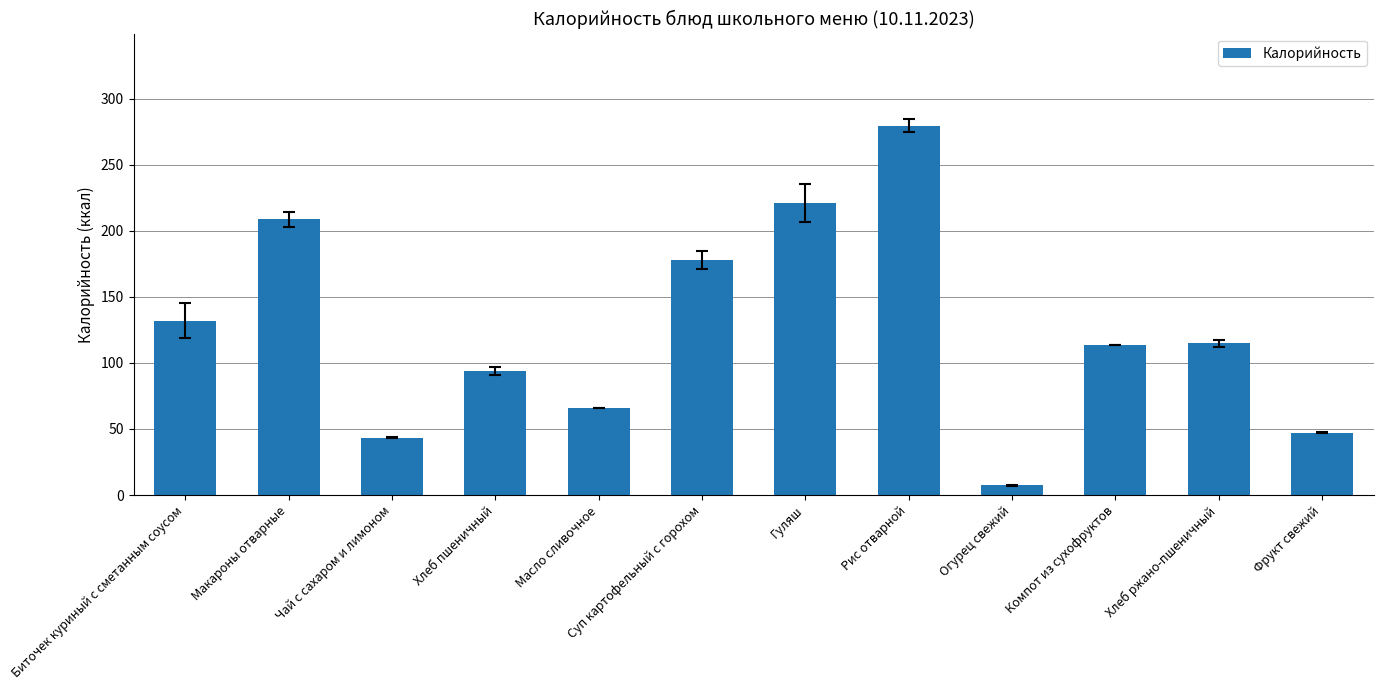

How many bars are there in total?

12